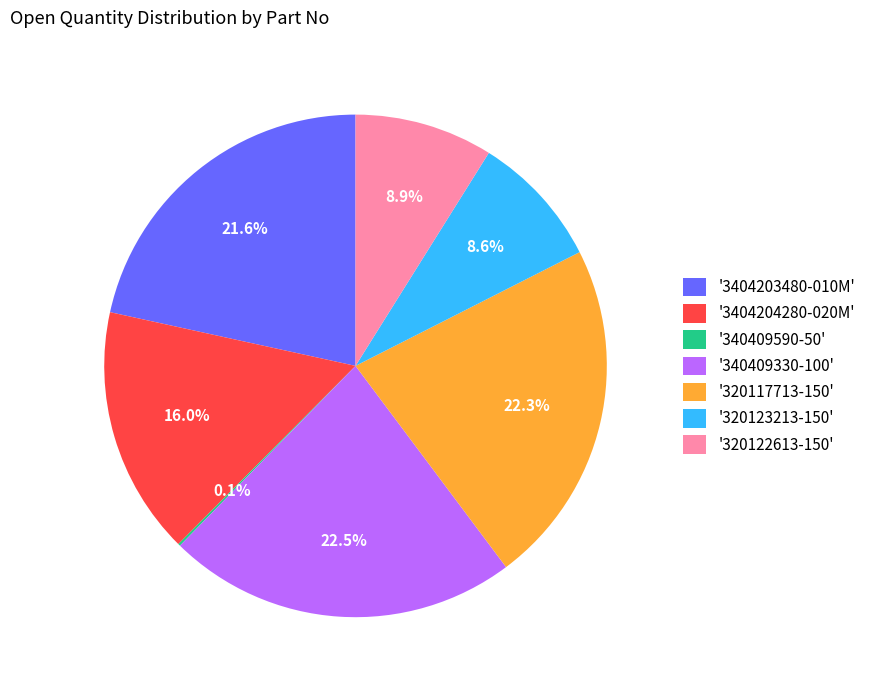

Combined, do '320117713-150' and '320122613-150' account for over 50%?

No